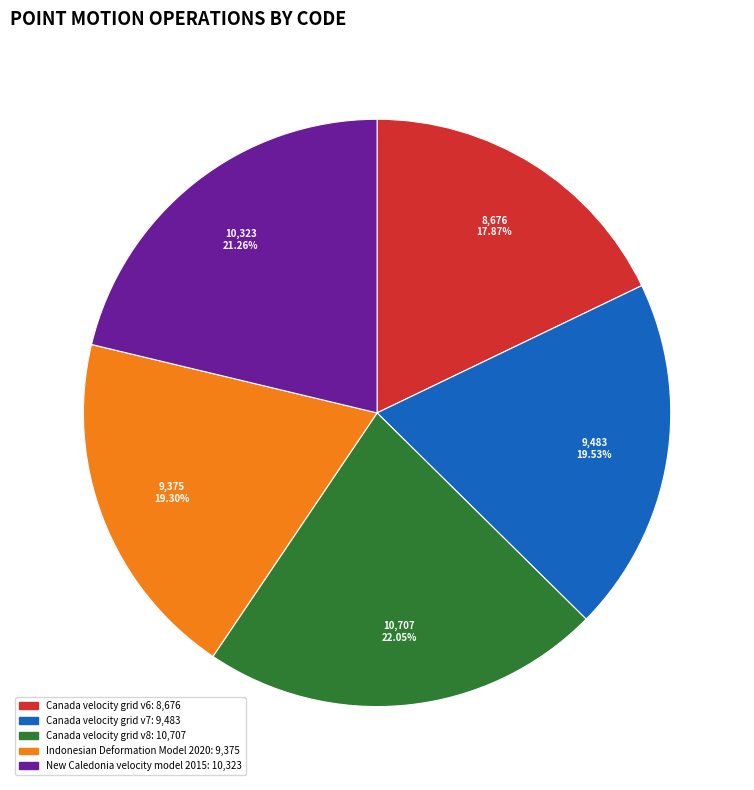

Which category has the smallest portion of the pie?

Canada velocity grid v6